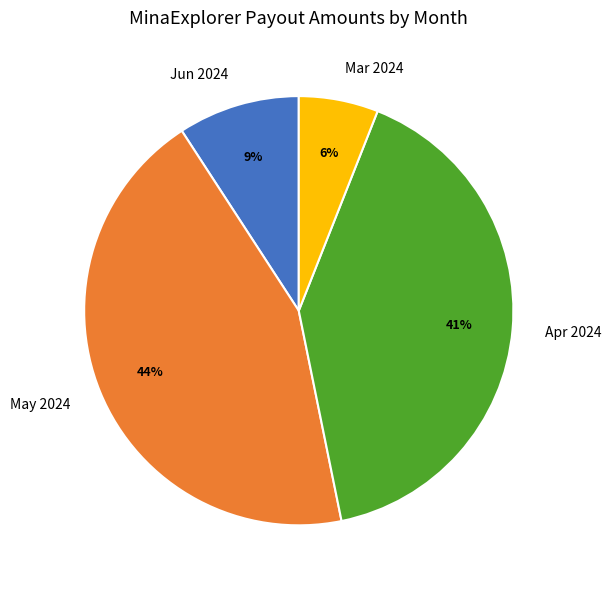

What is the smallest slice in the pie chart?

Mar 2024